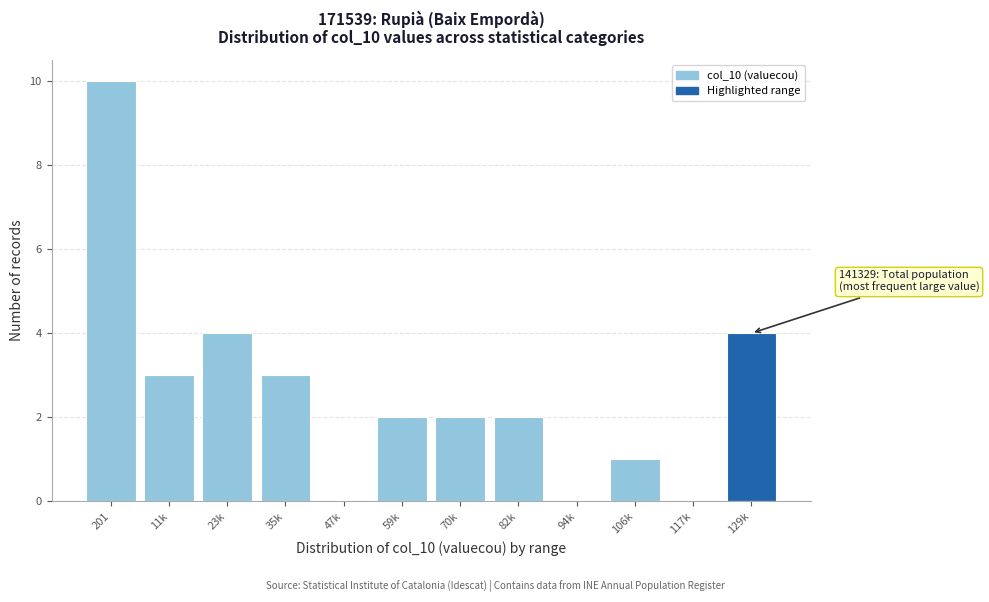

Reading left to right, extract all data points from this chart.

201=10	11k=3	23k=4	35k=3	47k=0	59k=2	70k=2	82k=2	94k=0	106k=1	117k=0	129k=4